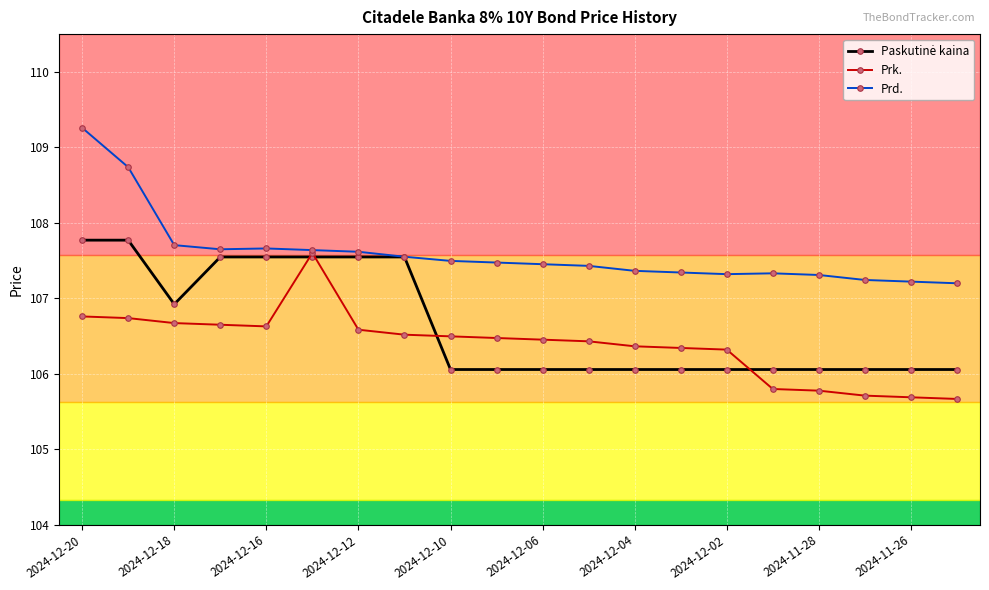

What is the lowest value of the Prk. series?

105.7